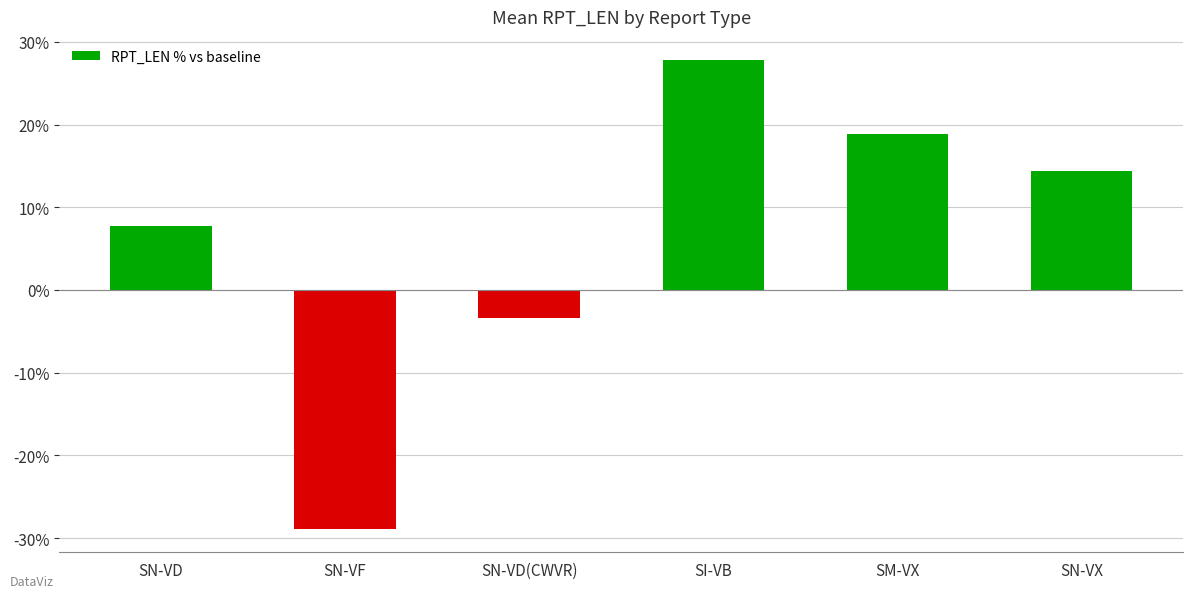

How many values are below zero?

2